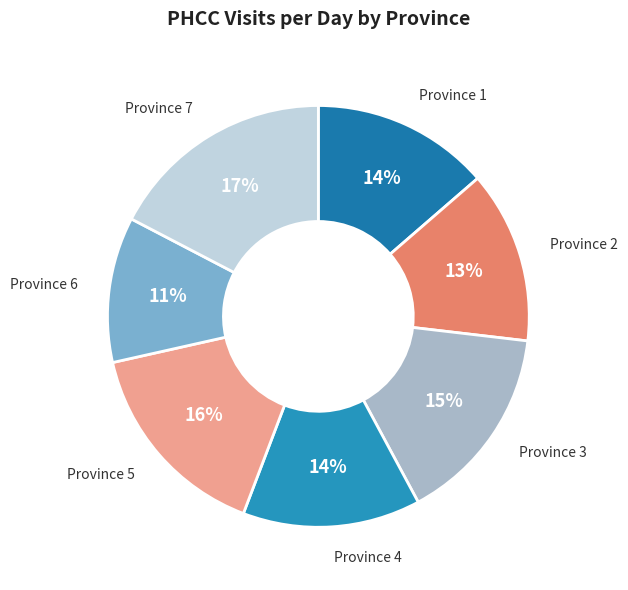

Do Province 1 and Province 6 together represent more than half of the pie?

No